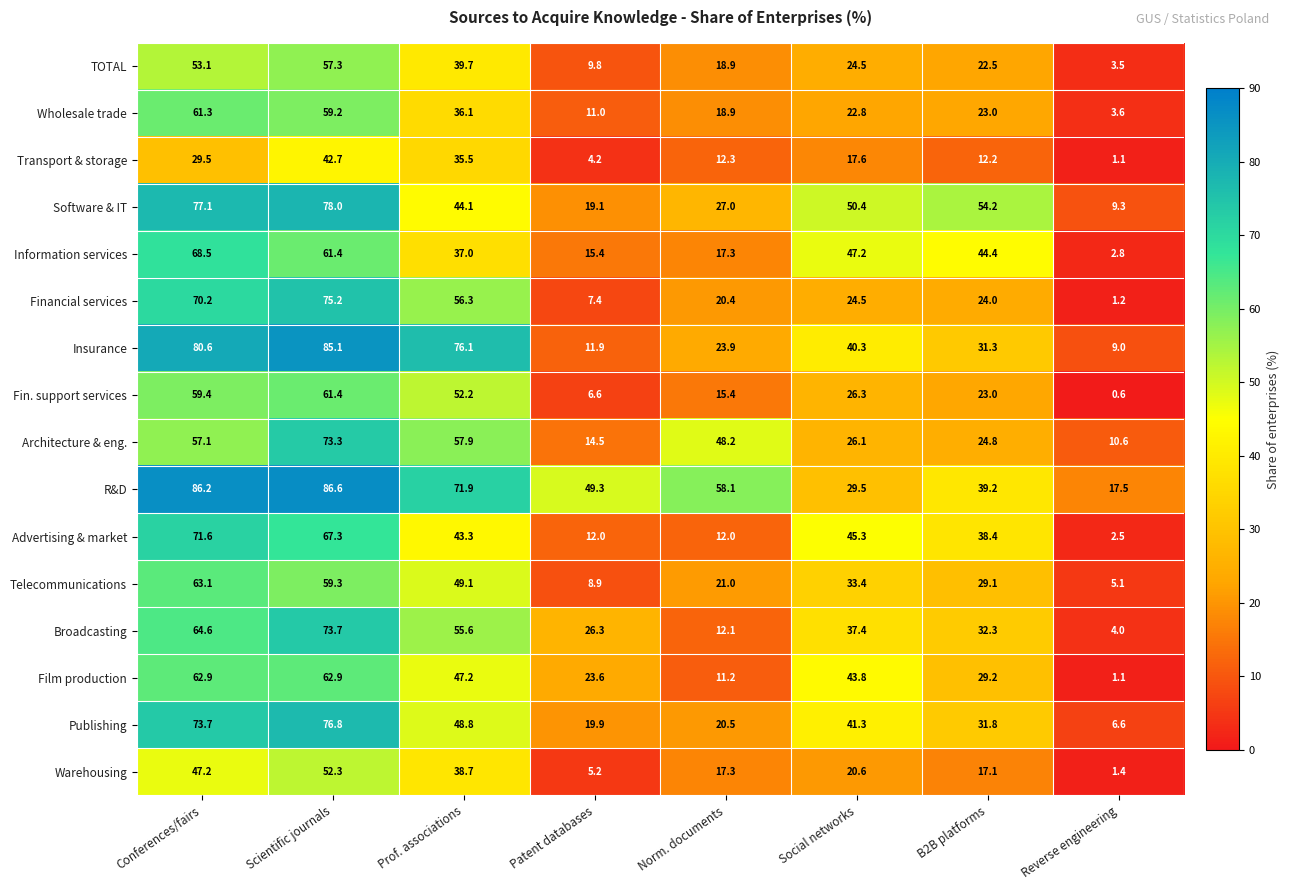

At which label does Insurance reach its minimum?

Reverse engineering